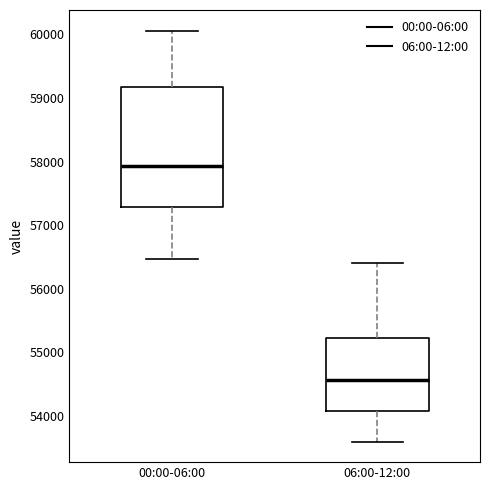

Reading left to right, transcribe this box plot: for each box, give where its median line is, the range the box spans, and where its two whiskers end, as read against the y-axis. The values are not printed on the chart, so give them approximately, as read against the axis.

00:00-06:00: median 57900, box 57300 to 59200, whiskers 56500 to 60100
06:00-12:00: median 54600, box 54100 to 55200, whiskers 53600 to 56400